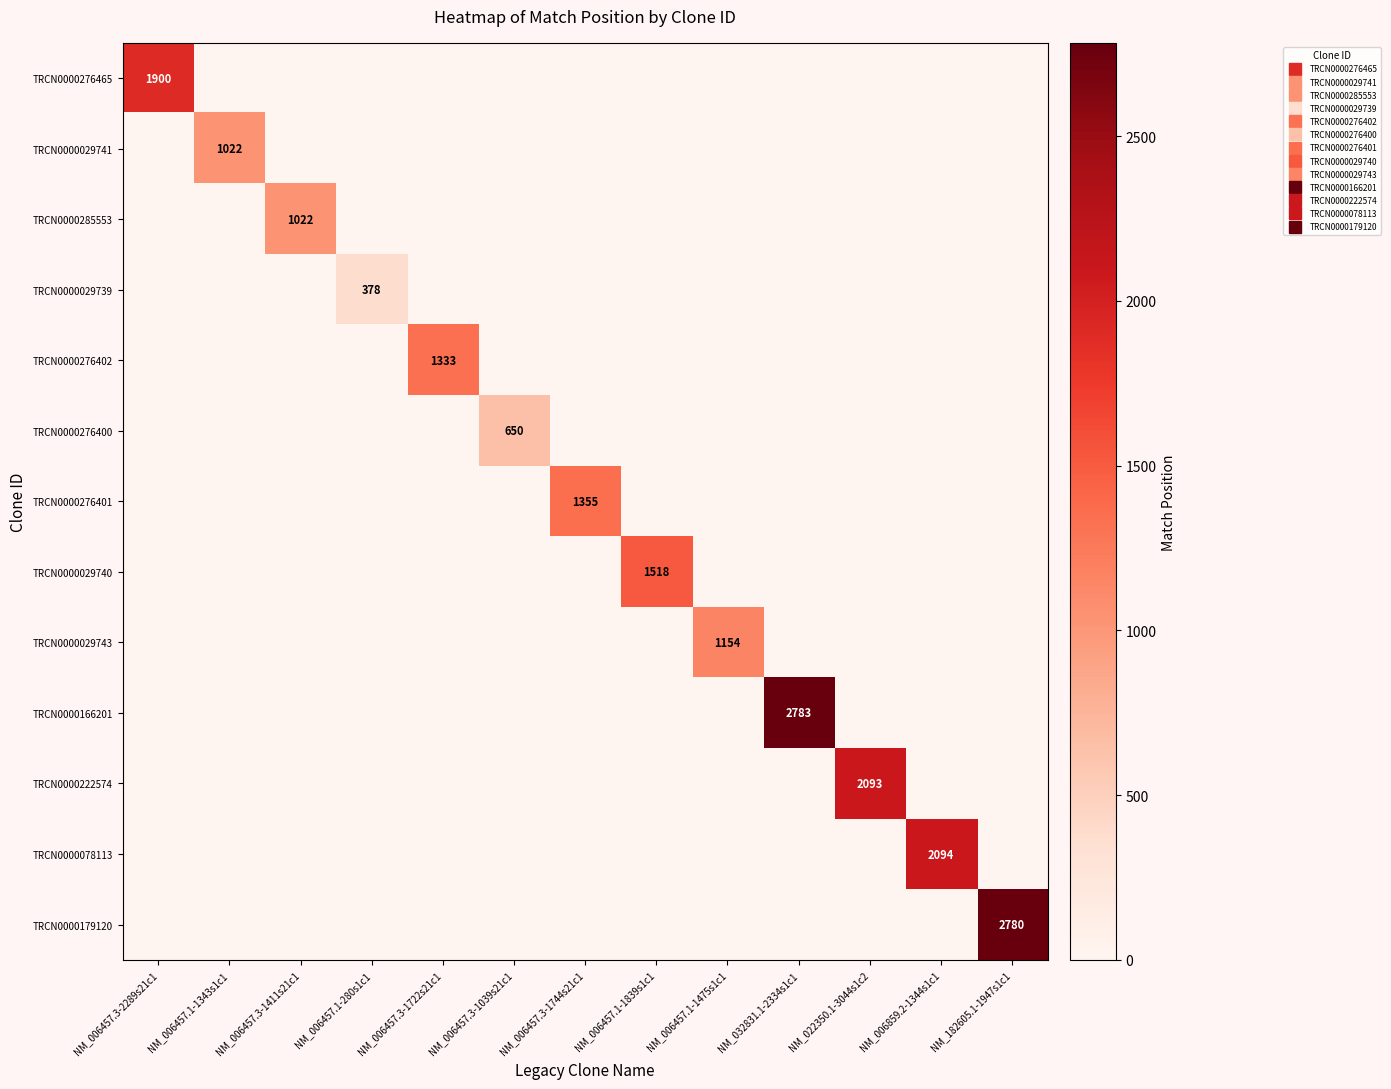

The TRCN0000029739 series shows 238 at NM_006457.3-1411s21c1. True or false?

False